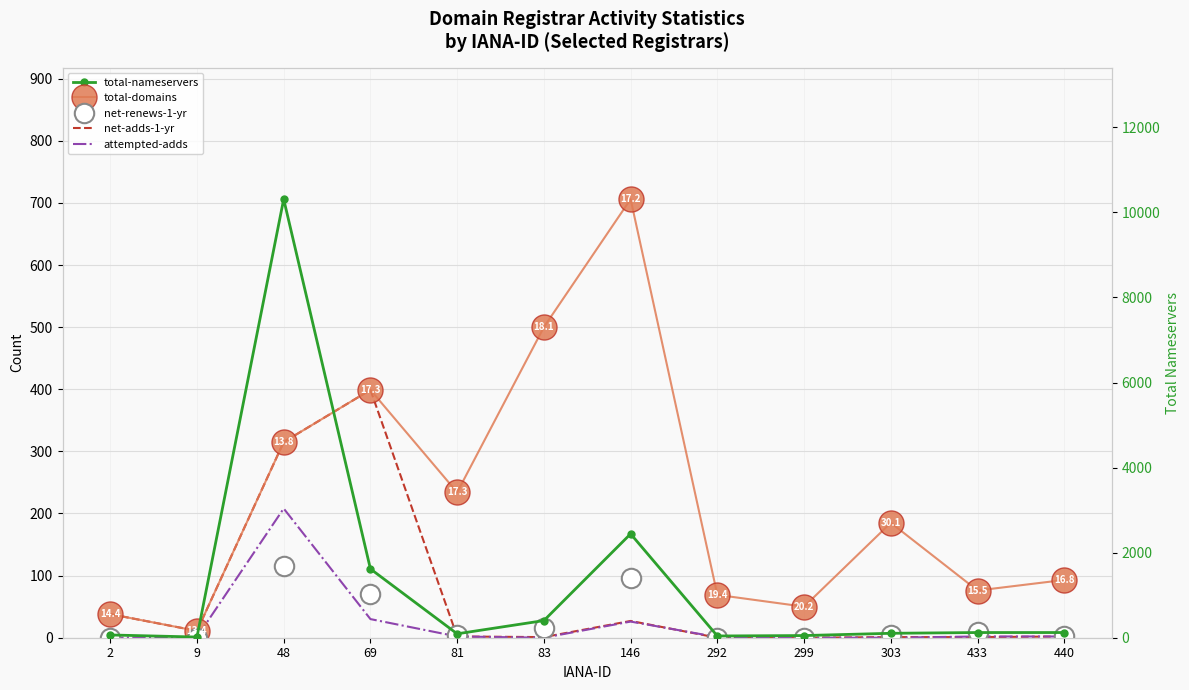

What is the difference between the maximum and minimum values in the net-renews-1-yr series?

116